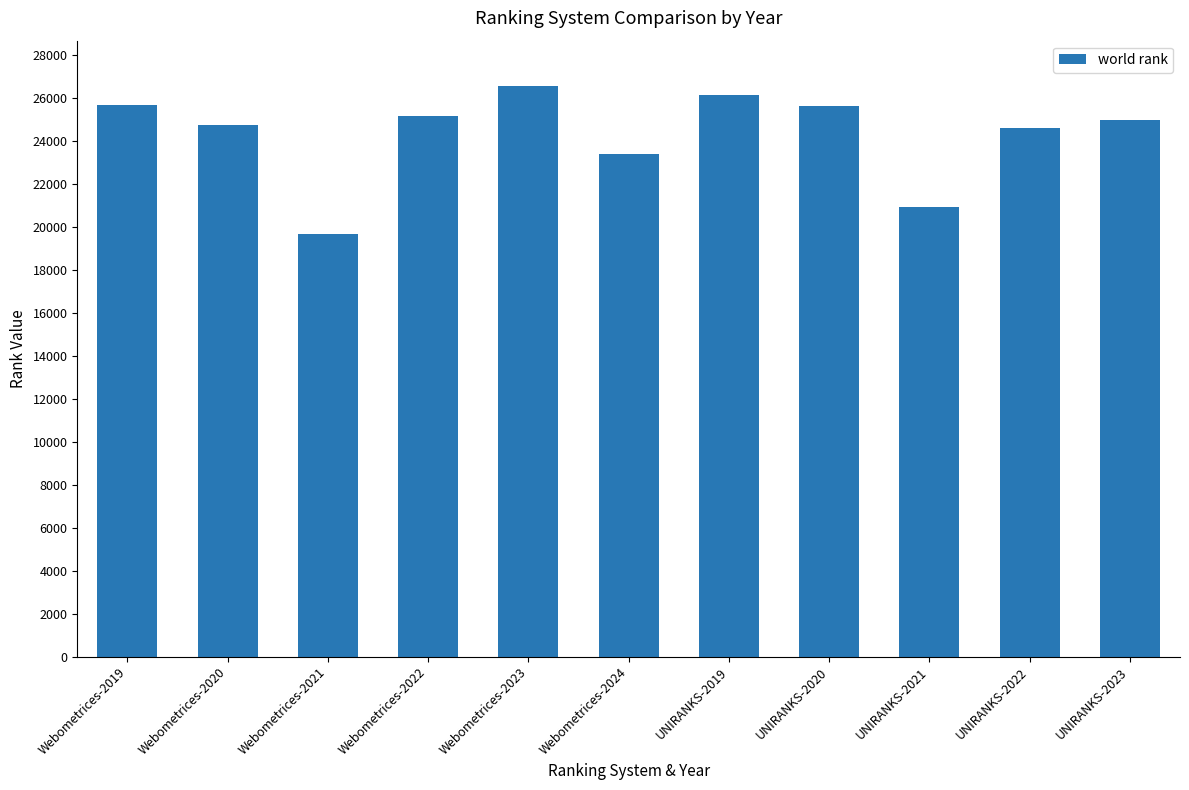

What is the smallest value displayed?

19667